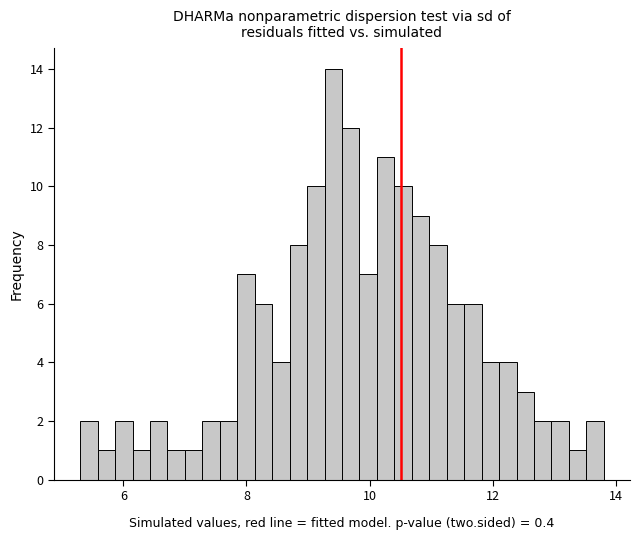

Around what value on the x-axis is the tallest bar? Give the approximate position of its centre, as read against the axis.

9.4